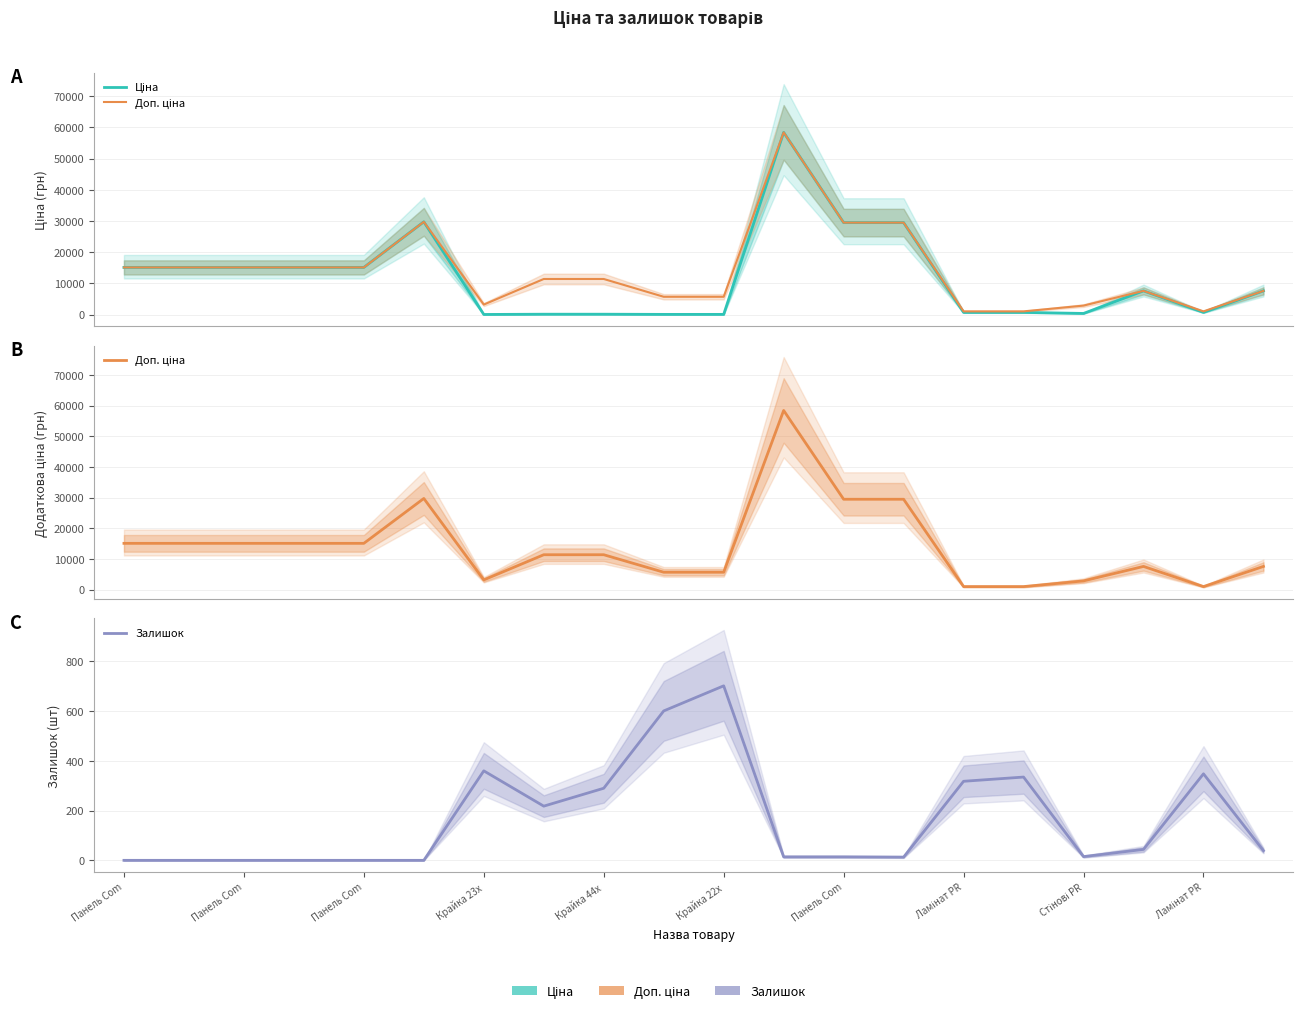

How many lines are shown in the chart?

3